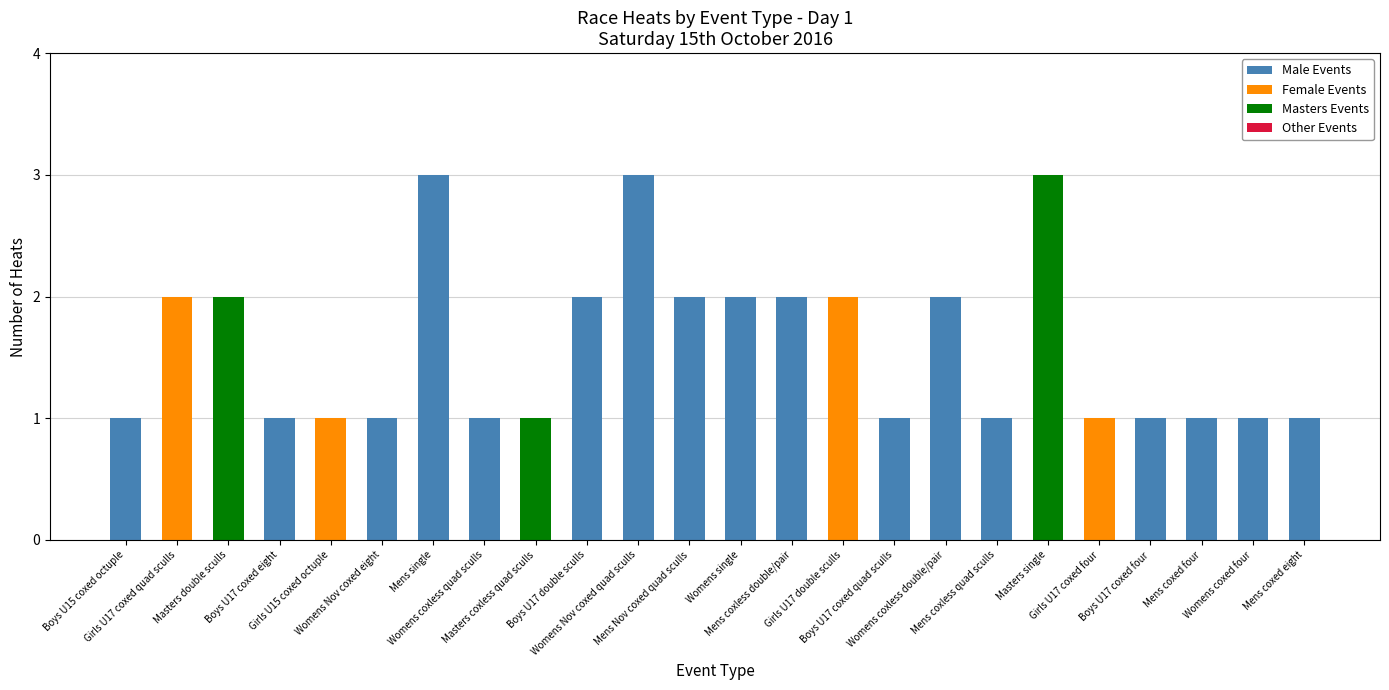

What is the maximum value for Male Events?

3